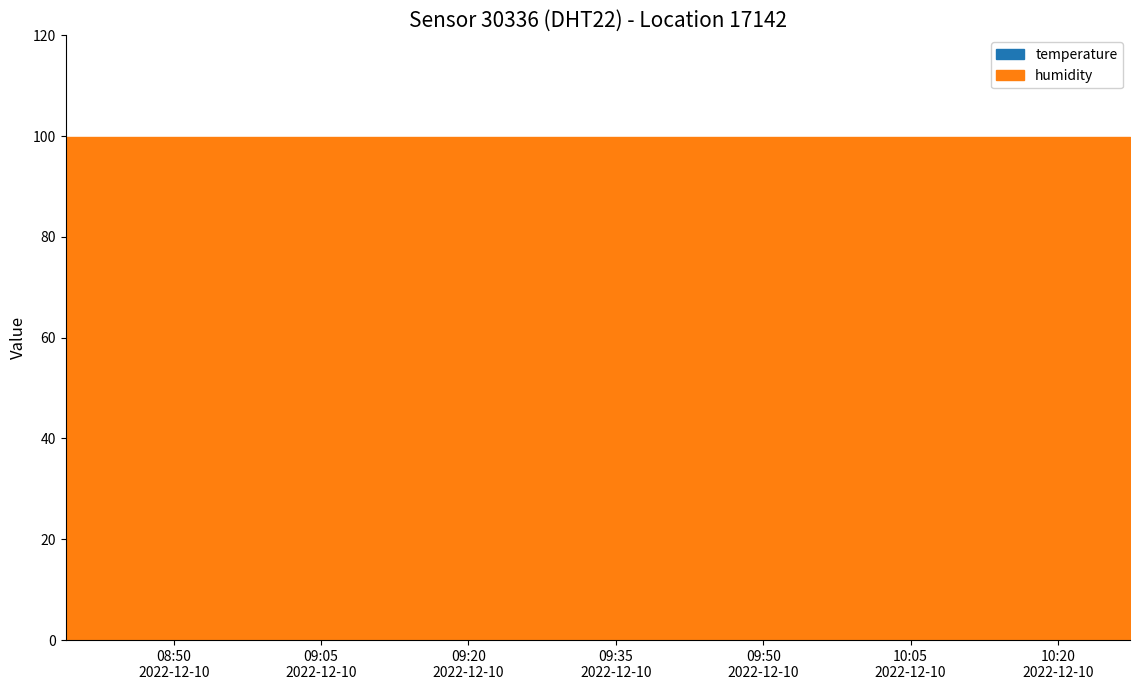

What is the label of the 20th point from the right?

2022-12-10T09:28:23